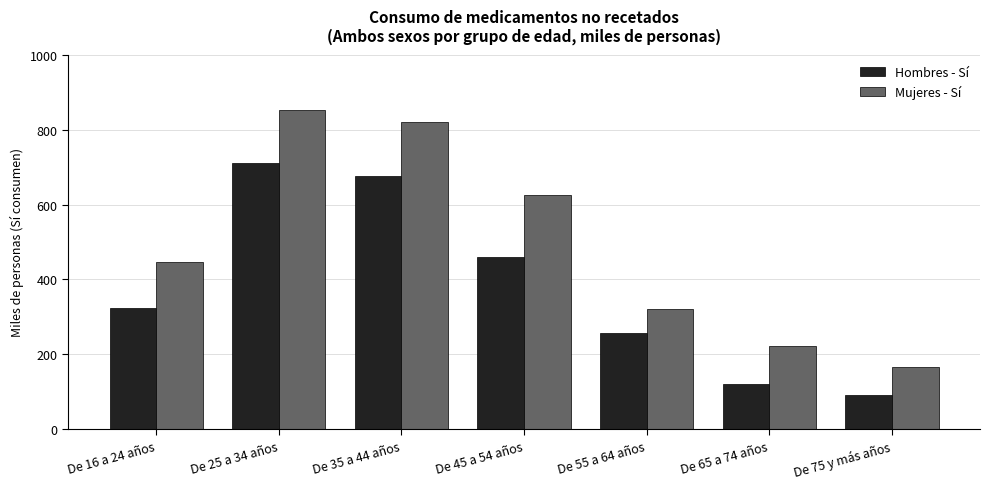

What is the smallest value displayed?

92.3